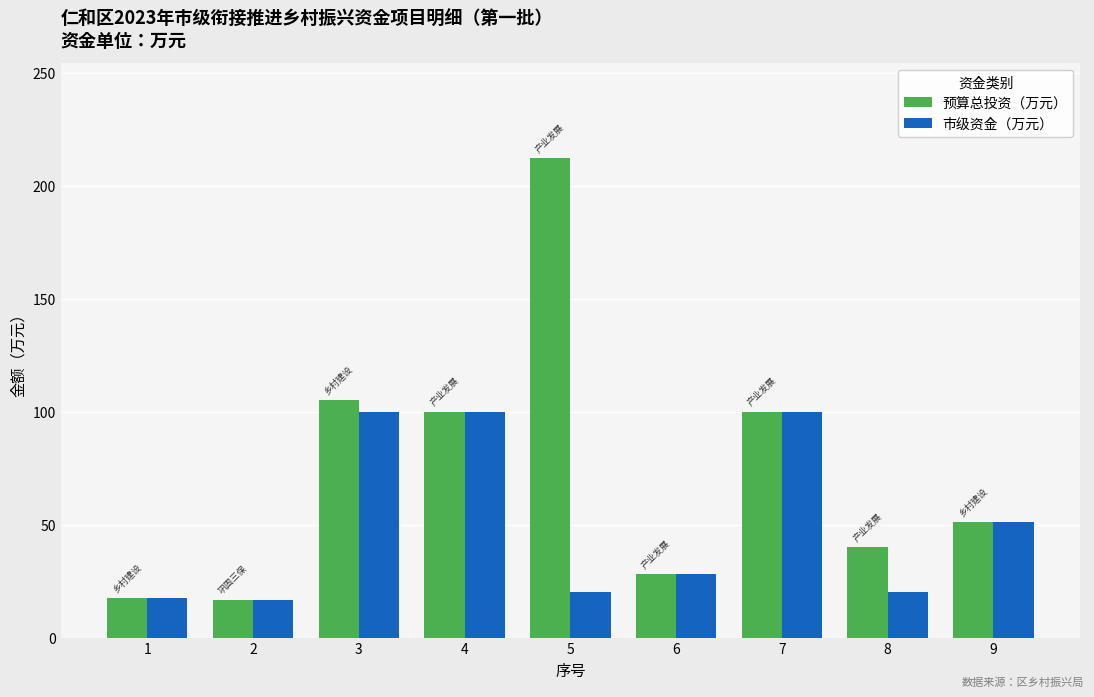

Which category has the highest value in the 预算总投资（万元） series?

5